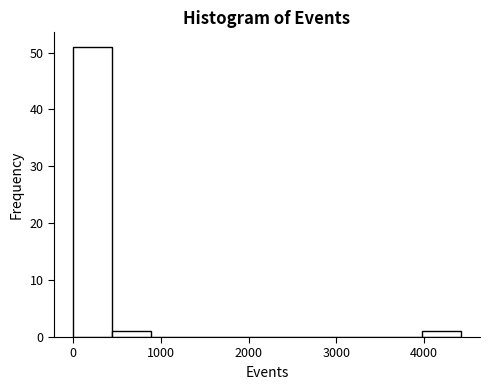

Over which range of the x-axis is the bar tallest?

0 to 400